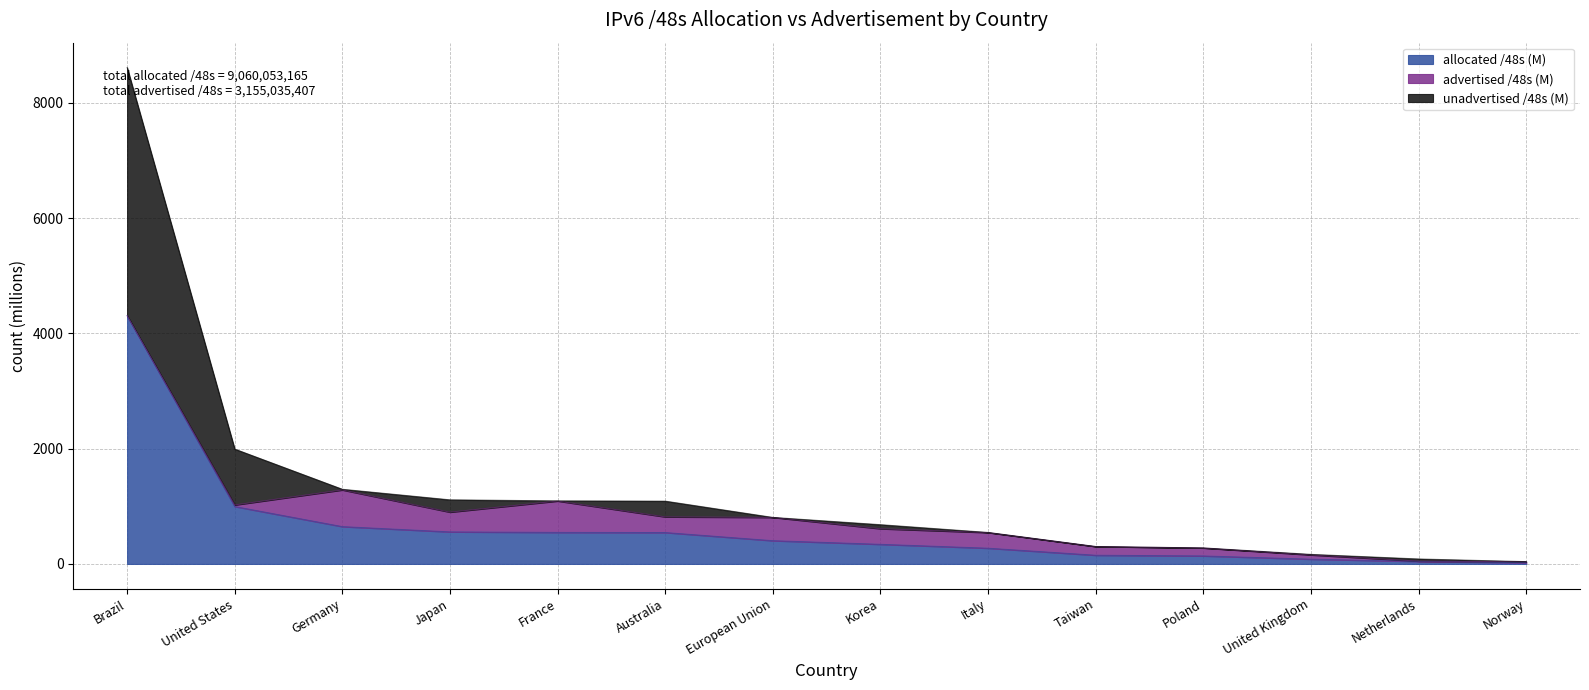

Rank the categories by allocated /48s (M) value from highest to lowest.

Brazil, United States, Germany, Japan, France, Australia, European Union, Korea, Italy, Taiwan, Poland, United Kingdom, Netherlands, Norway